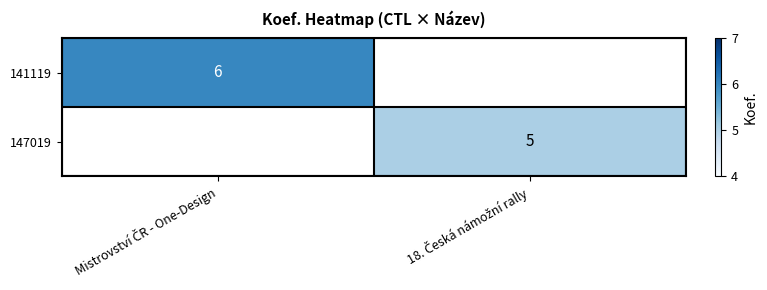

At which category does the chart reach its minimum across all series?

18. Česká námožní rally